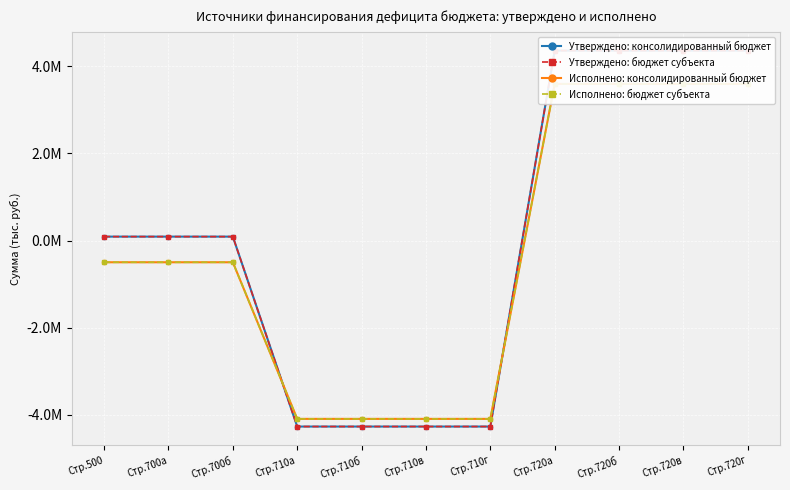

Reading left to right, list all the values displayed in this chart.

Утверждено: консолидированный бюджет: 89546.2	89546.2	89546.2	-4272100.0	-4272100.0	-4272100.0	-4272100.0	4361646.2	4361646.2	4361646.2	4361646.2
Утверждено: бюджет субъекта: 89546.2	89546.2	89546.2	-4272100.0	-4272100.0	-4272100.0	-4272100.0	4361646.2	4361646.2	4361646.2	4361646.2
Исполнено: консолидированный бюджет: -499327.7	-499327.7	-499327.7	-4096049.1	-4096049.1	-4096049.1	-4096049.1	3596721.4	3596721.4	3596721.4	3596721.4
Исполнено: бюджет субъекта: -499327.7	-499327.7	-499327.7	-4096049.1	-4096049.1	-4096049.1	-4096049.1	3596721.4	3596721.4	3596721.4	3596721.4